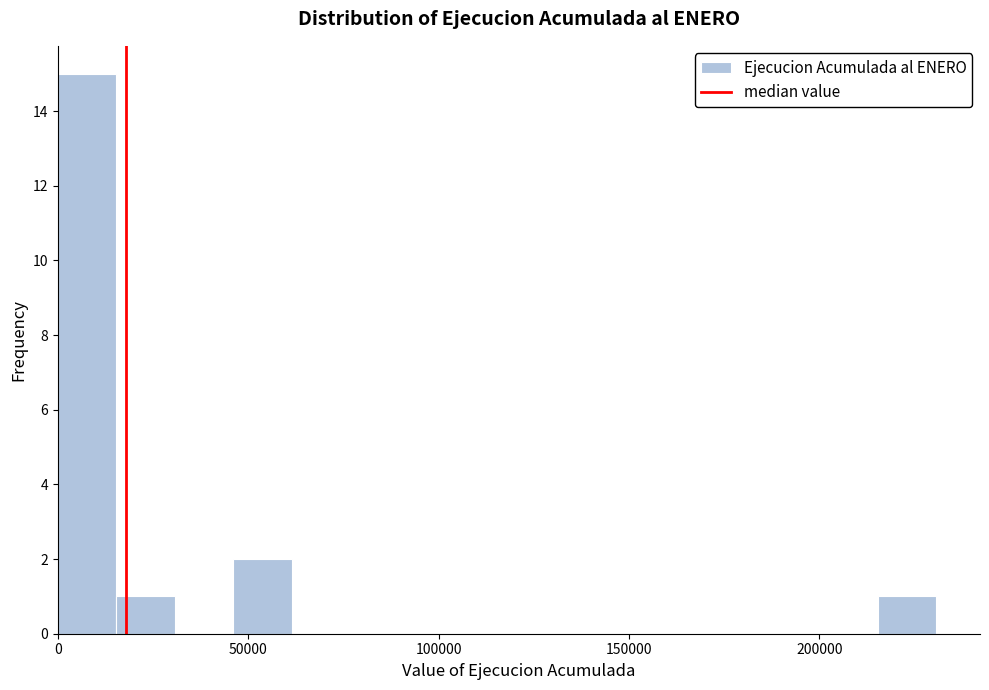

Around what value on the x-axis is the tallest bar? Give the approximate position of its centre, as read against the axis.

10000